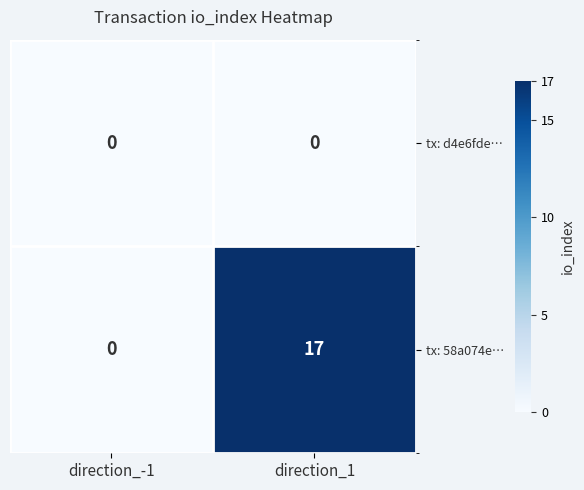

Which category has the highest value in the tx: 58a074e… series?

direction_1